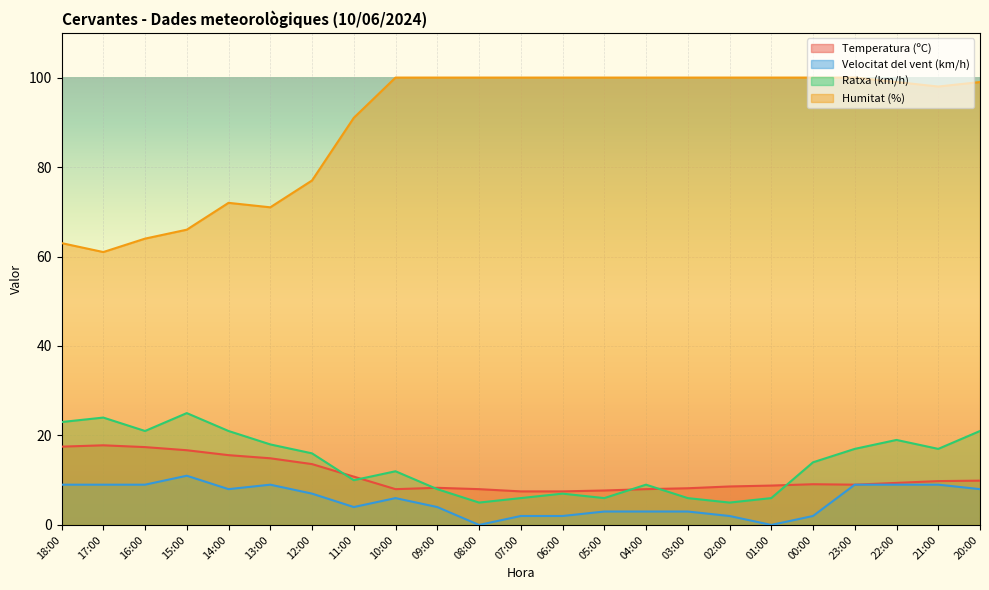

The Velocitat del vent (km/h) series shows 9.0 at 22:00. True or false?

True